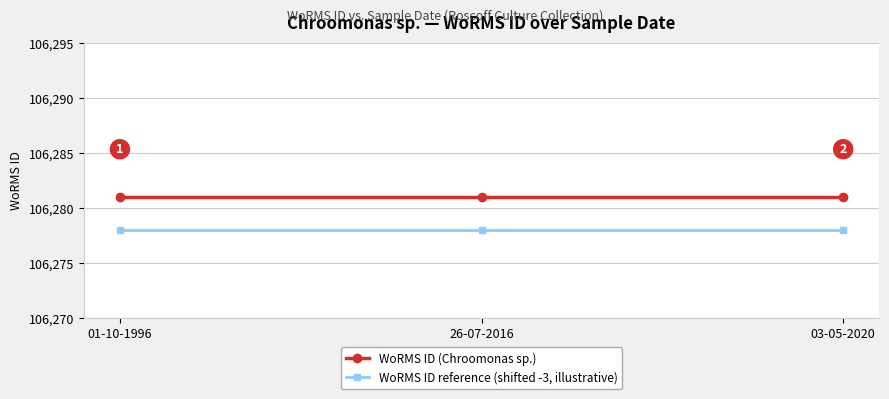

What is the maximum value shown in the chart?

106281